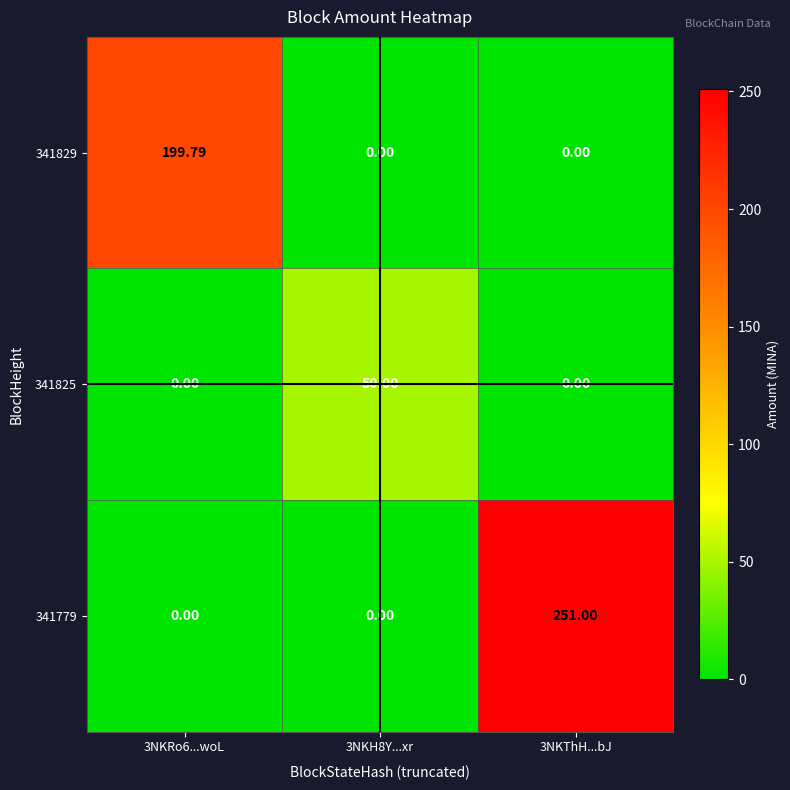

Is the value of 341829 at 3NKThH...bJ greater than the value of 341779 at 3NKThH...bJ?

No